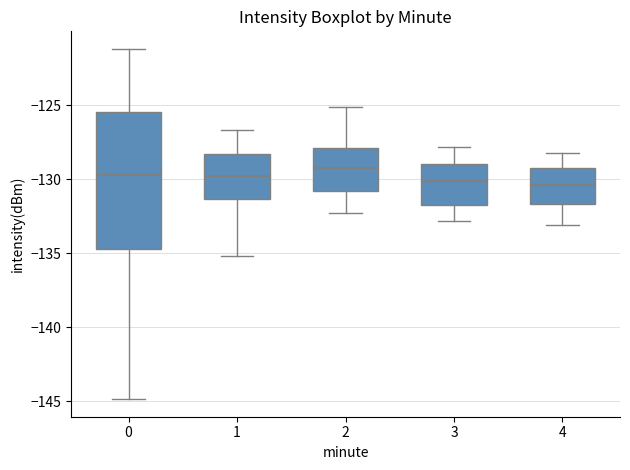

Where does the upper whisker of the box at x = 2 end on the y-axis? The values are not printed on the chart, so give them approximately, as read against the axis.

-125.0